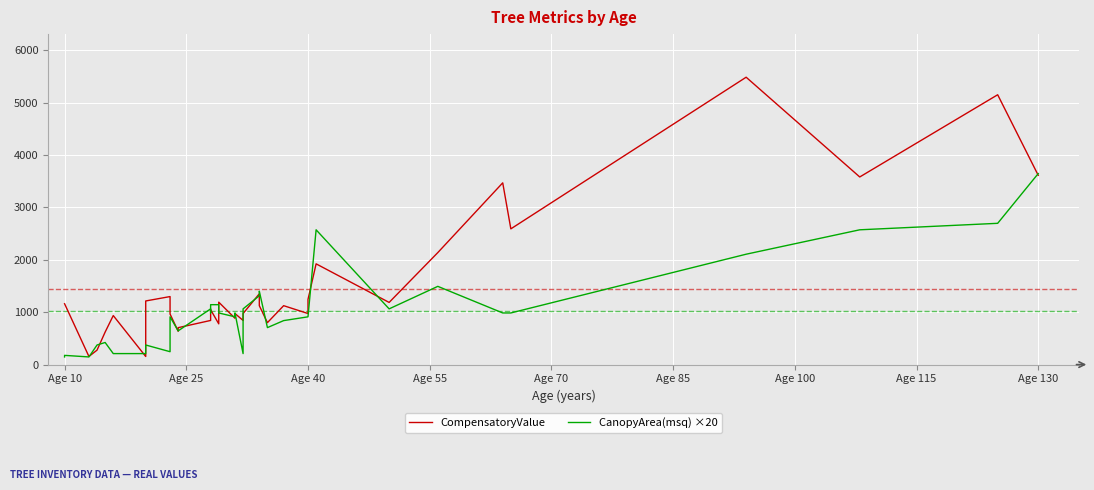

What is the sum of all CompensatoryValue values?

56629